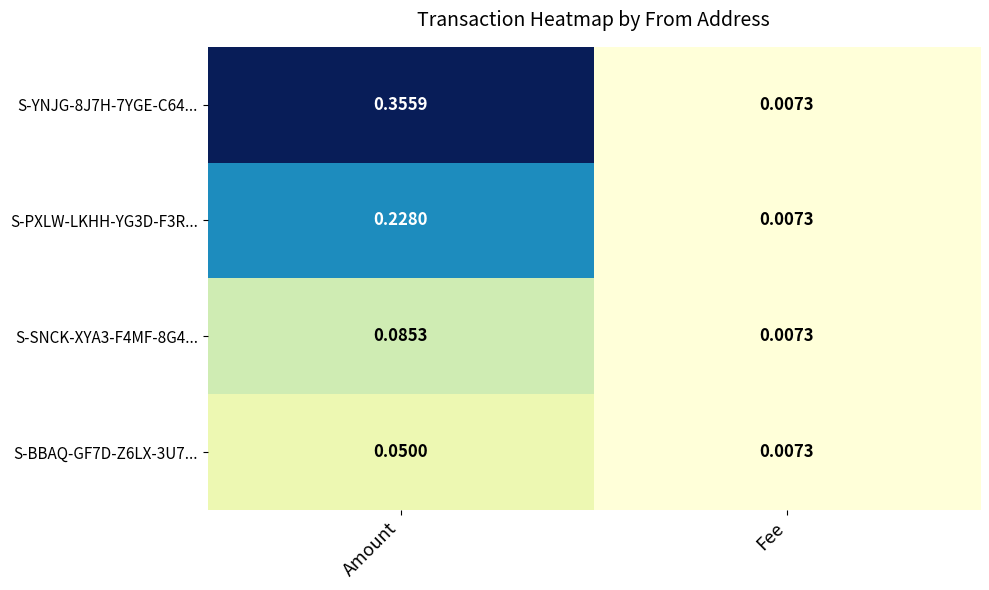

At which category is the sum across all series the highest?

Amount